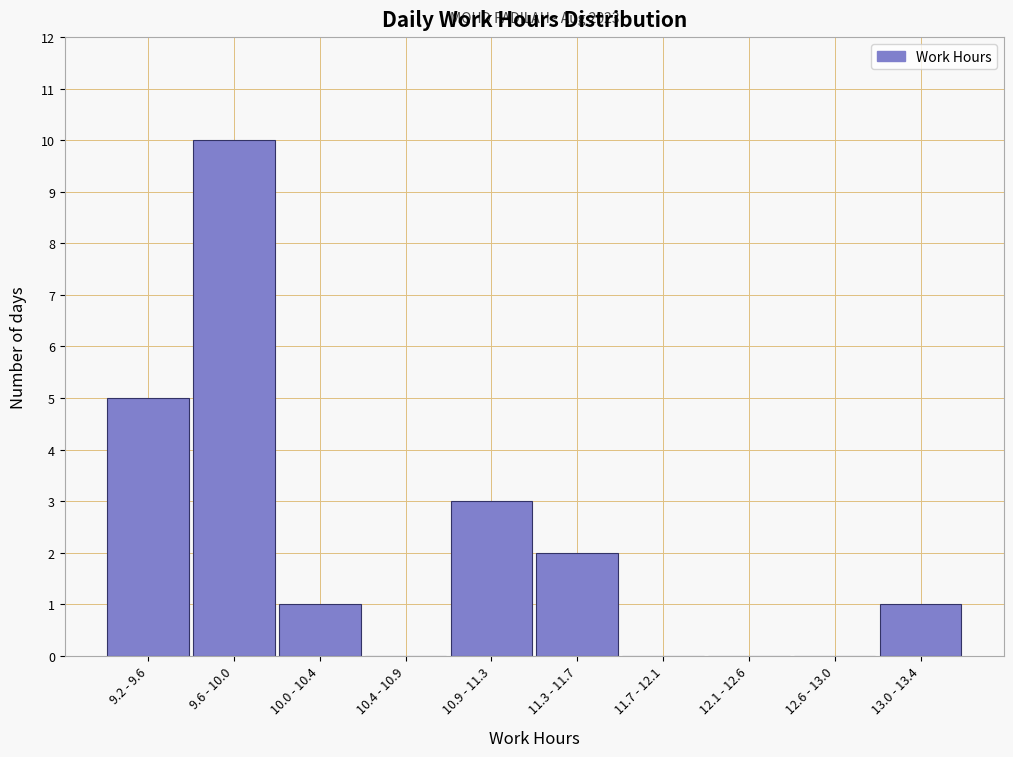

Reading left to right, extract all data points from this chart.

9.2 - 9.6=5	9.6 - 10.0=10	10.0 - 10.4=1	10.4 - 10.9=0	10.9 - 11.3=3	11.3 - 11.7=2	11.7 - 12.1=0	12.1 - 12.6=0	12.6 - 13.0=0	13.0 - 13.4=1